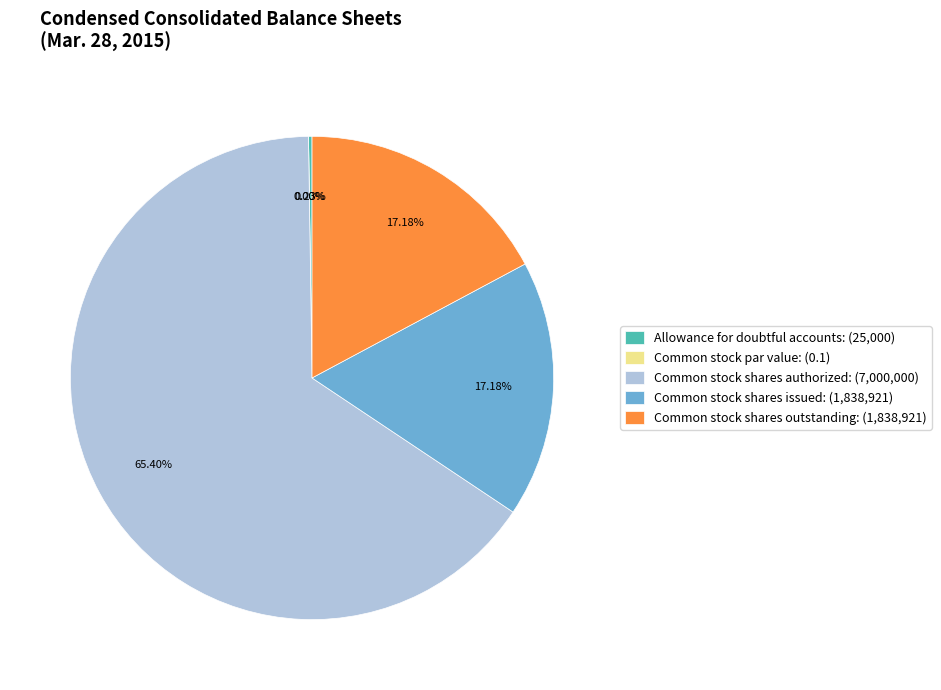

Which slice represents more than half of the pie?

Common stock shares authorized